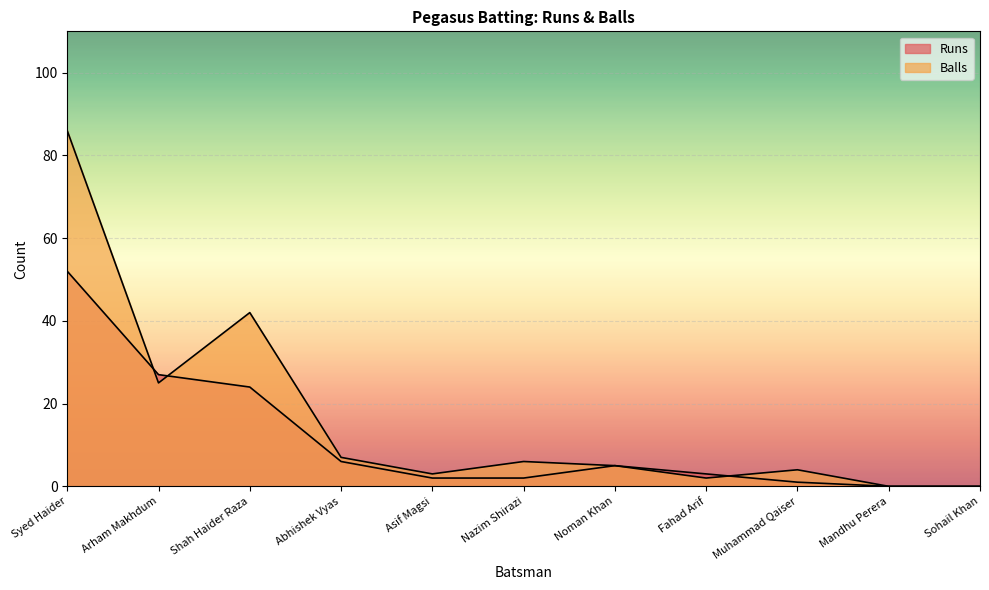

Where is Balls nearest to the value 43?

Shah Haider Raza